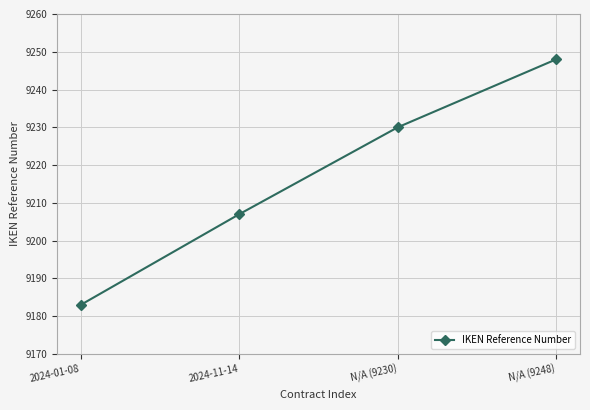

Approximately how many times larger is the value at N/A (9230) compared to 2024-11-14?

1.0